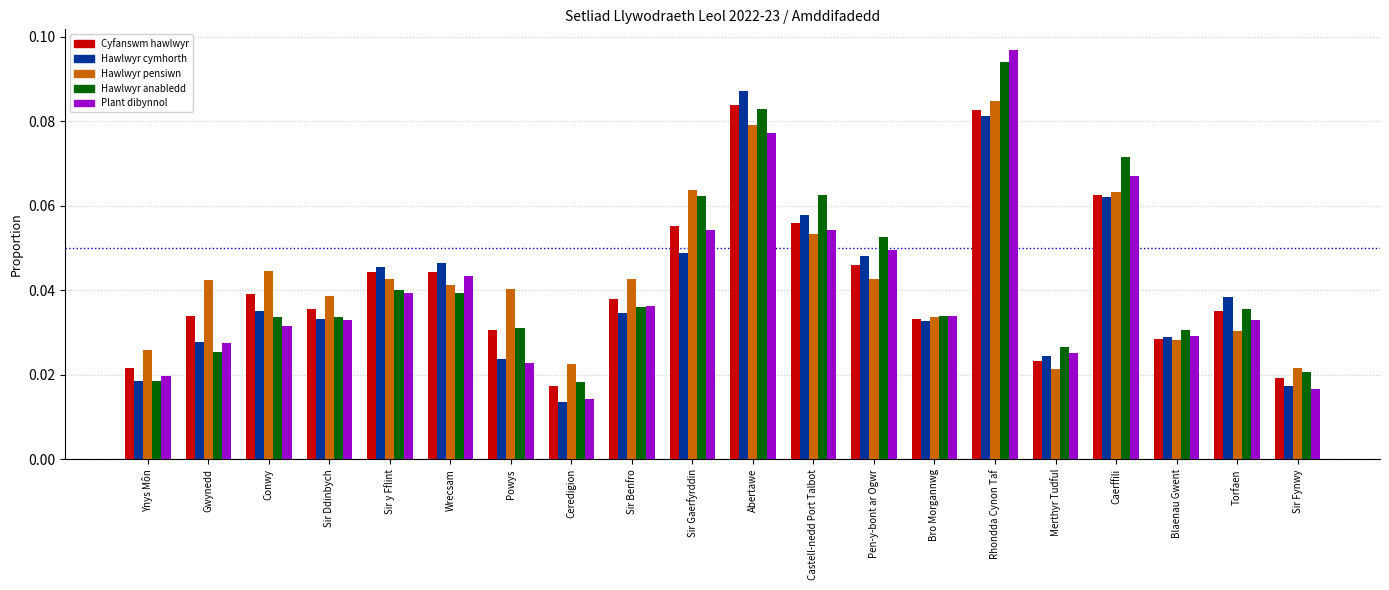

Is the value of Cyfanswm hawlwyr at Pen-y-bont ar Ogwr greater than the value of Hawlwyr pensiwn at Merthyr Tudful?

Yes